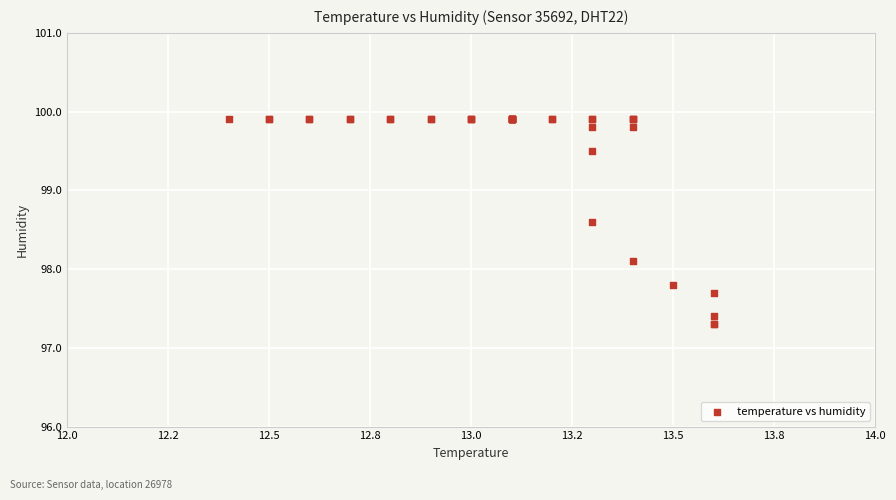

What Y value in the scatter plot is closest to 98?

98.1